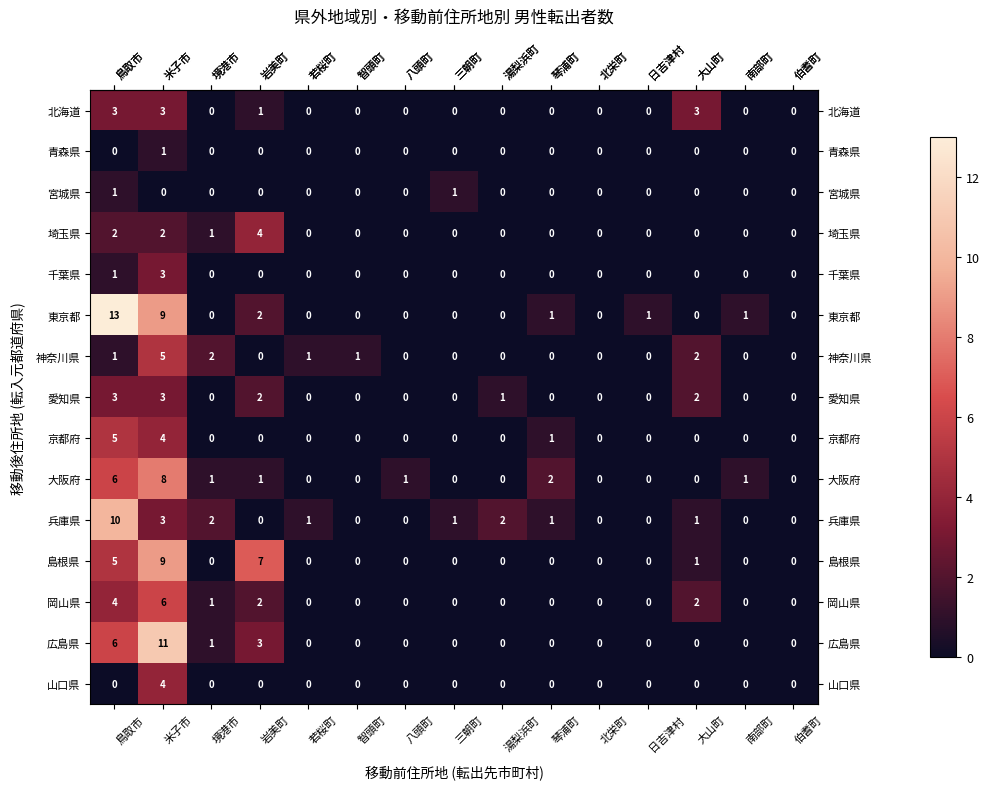

What is the greatest value displayed?

13